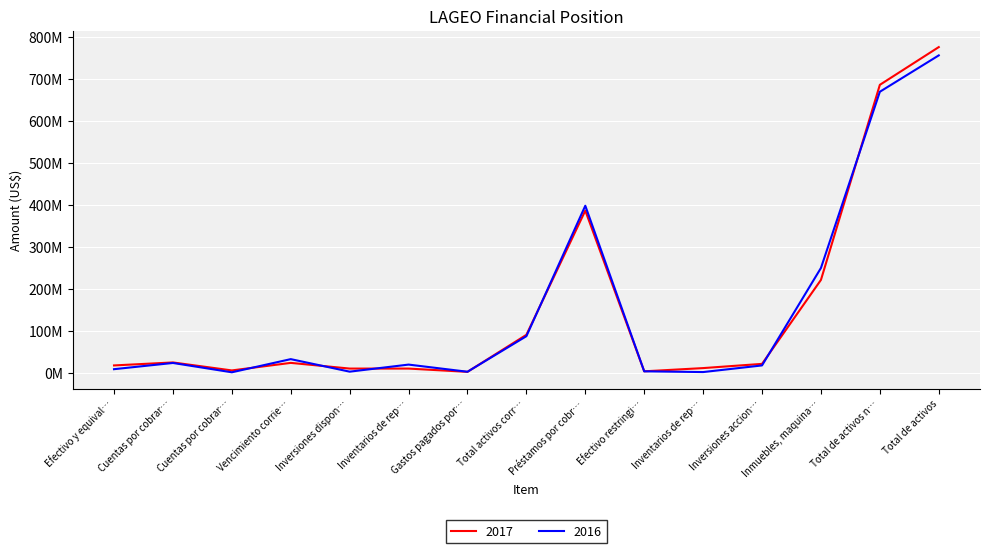

Does the chart have visible grid lines?

Yes